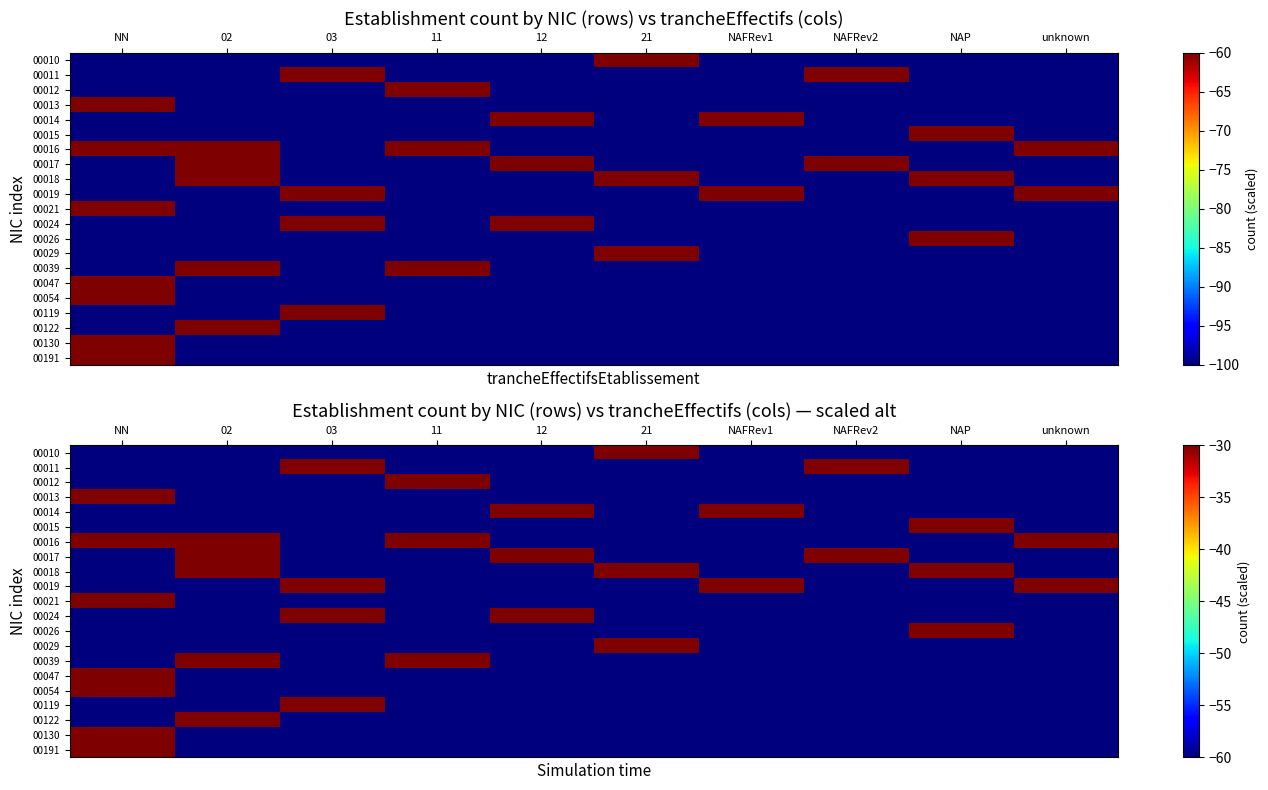

Is it true that 00010 equals -60 at NAP?

True